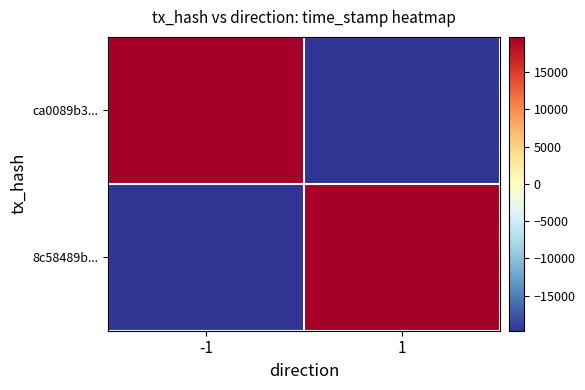

List the series in order of their peak value, lowest first.

ca0089b3..., 8c58489b...